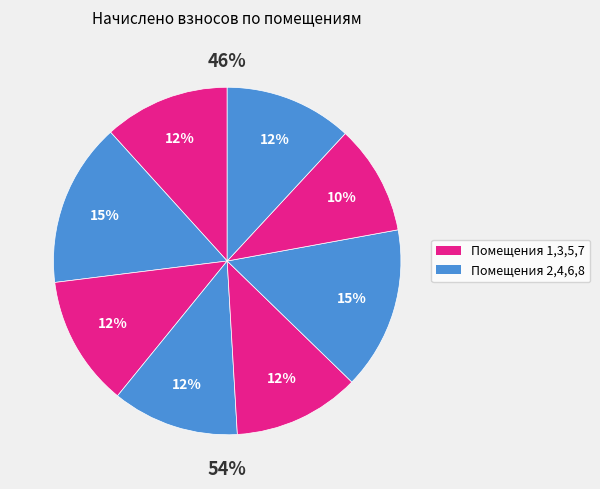

What percentage is the 2 slice, to the nearest percent?

15%